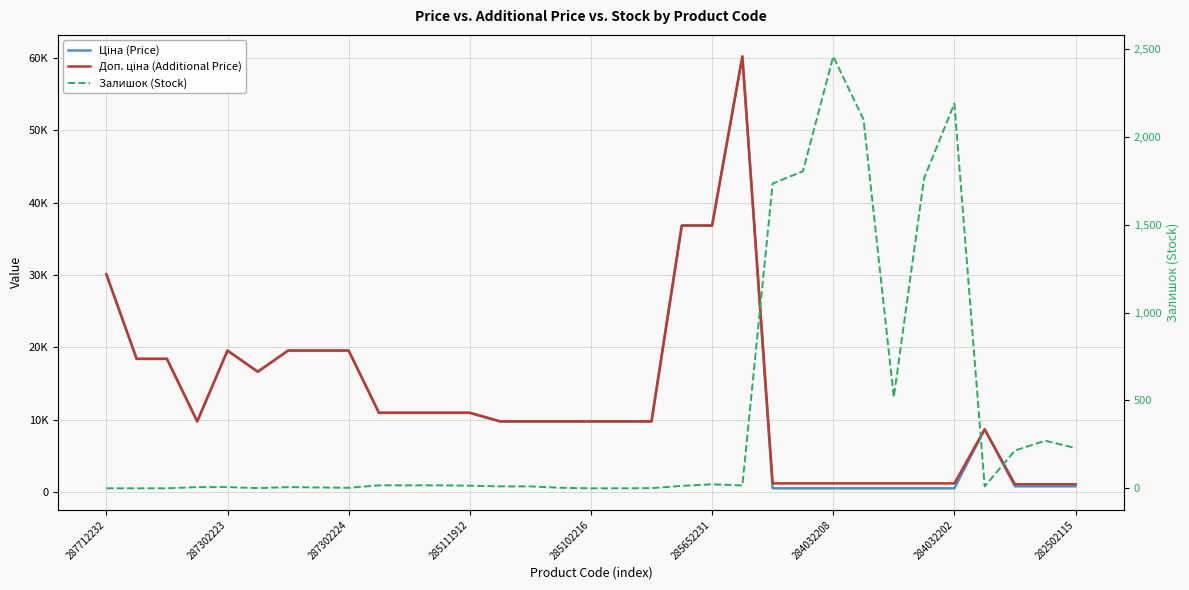

List the series in order of their peak value, lowest first.

Залишок (Stock), Ціна (Price), Доп. ціна (Additional Price)